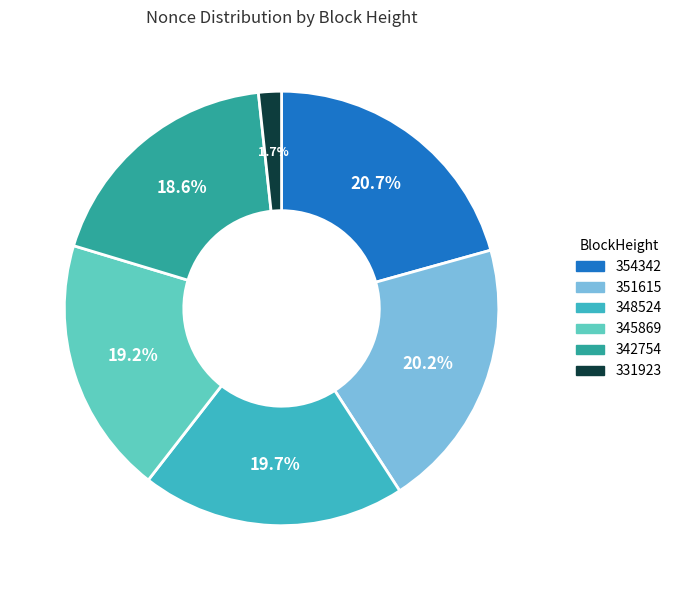

Combined, what portion of the pie is 331923 and 351615?

21.9%